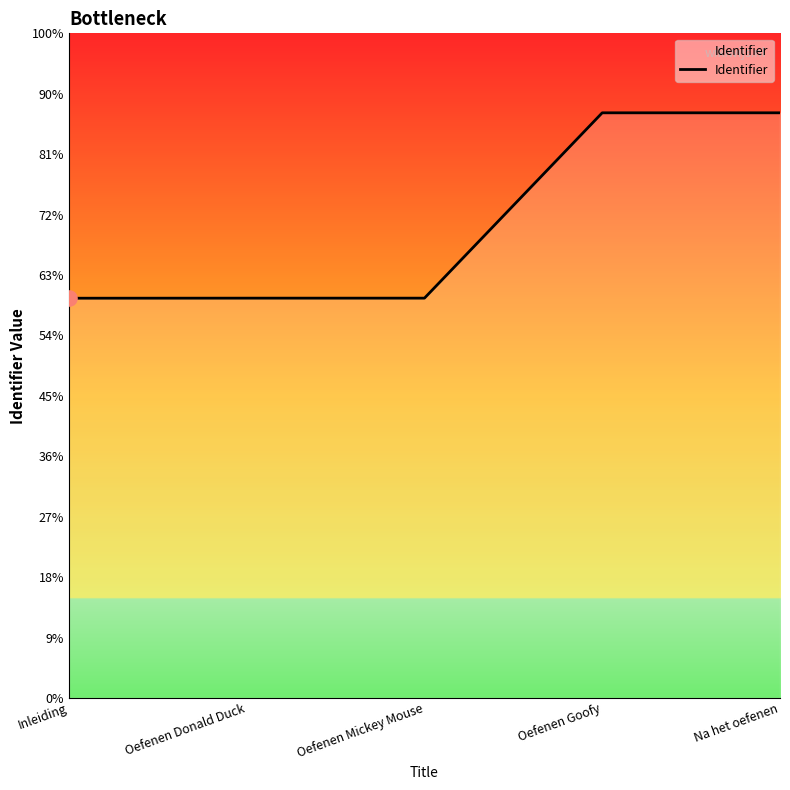

What is the ratio of the value at Oefenen Mickey Mouse to the value at Na het oefenen?

0.7